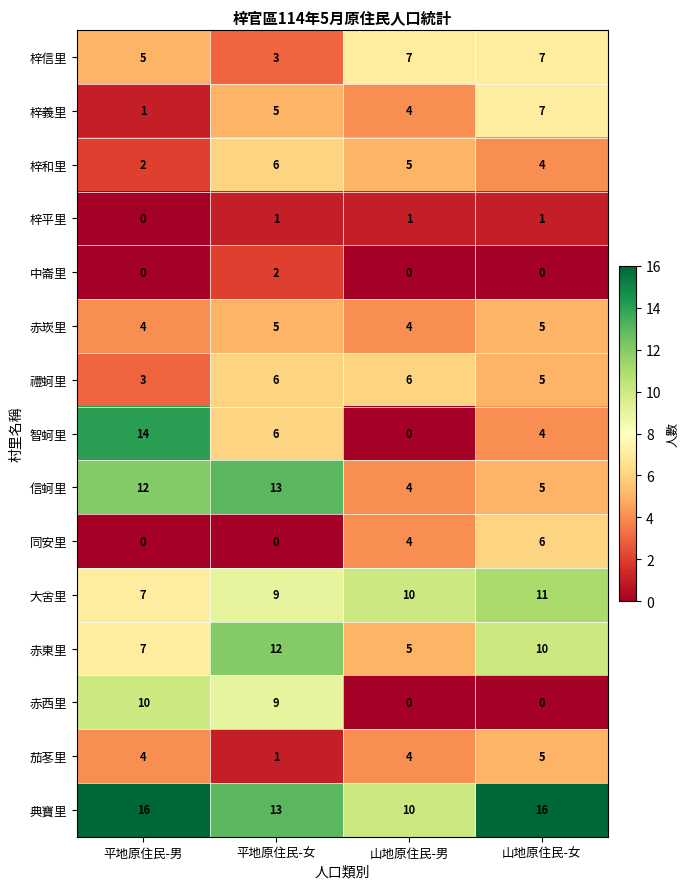

At which label does 梓和里 first exceed 5?

平地原住民-女